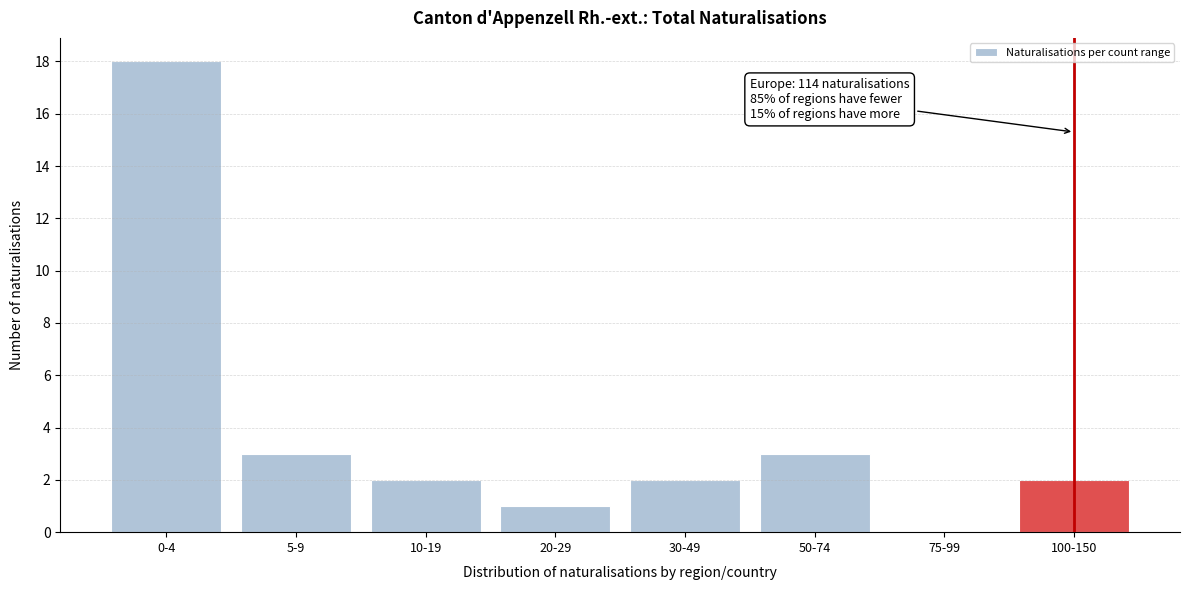

Reading left to right, list all the values displayed in this chart.

0-4=18	5-9=3	10-19=2	20-29=1	30-49=2	50-74=3	75-99=0	100-150=2